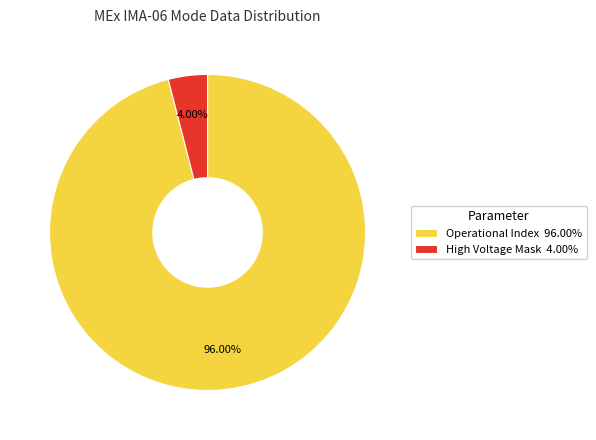

Which slice represents more than half of the pie?

Operational Index 96.00%